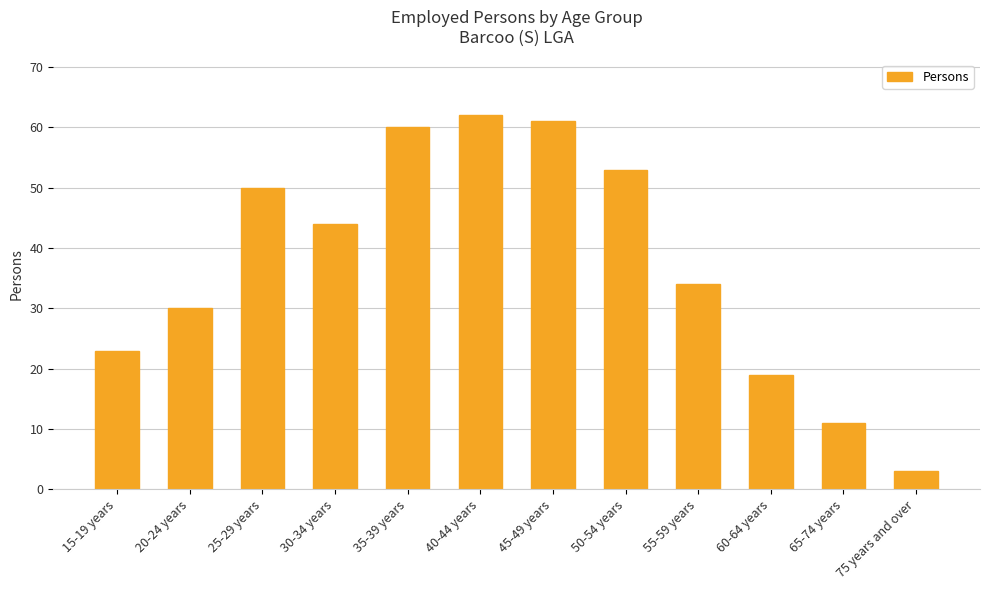

What is the ratio of the value at 65-74 years to the value at 55-59 years?

0.3